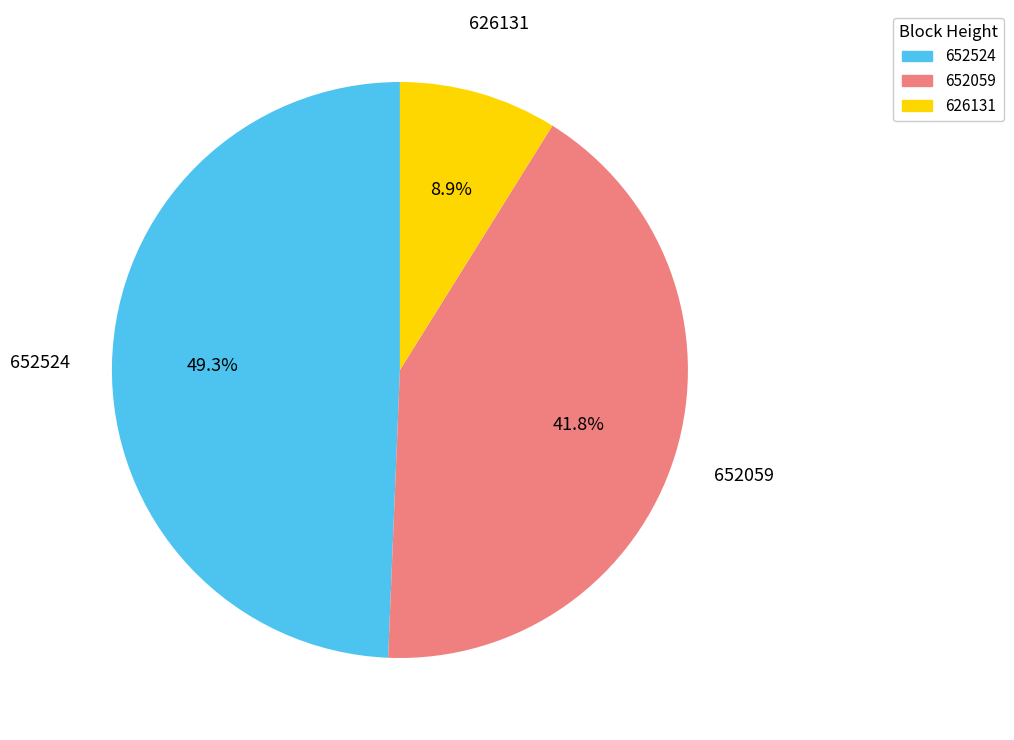

Does 652524 account for over 50% of the chart?

No